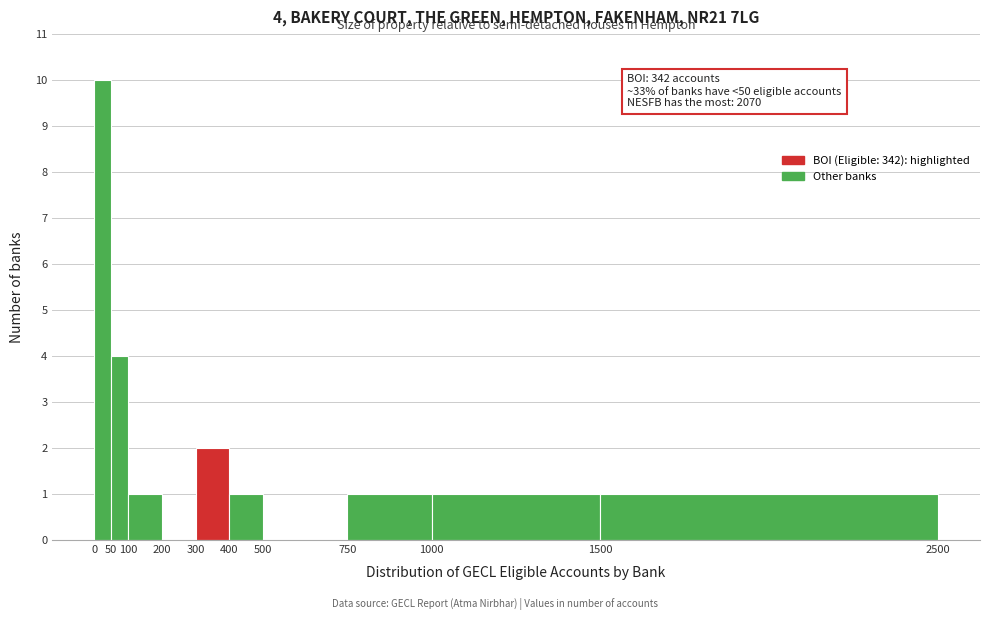

Over which range of the x-axis is the bar tallest?

0 to 50